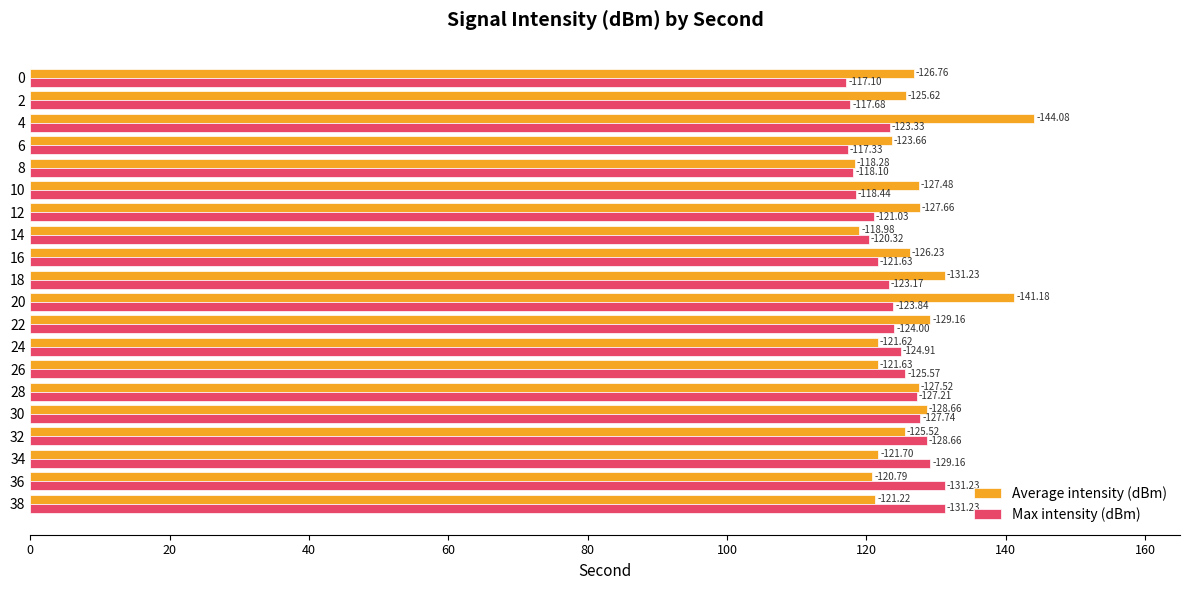

What position from the right is 120?

14